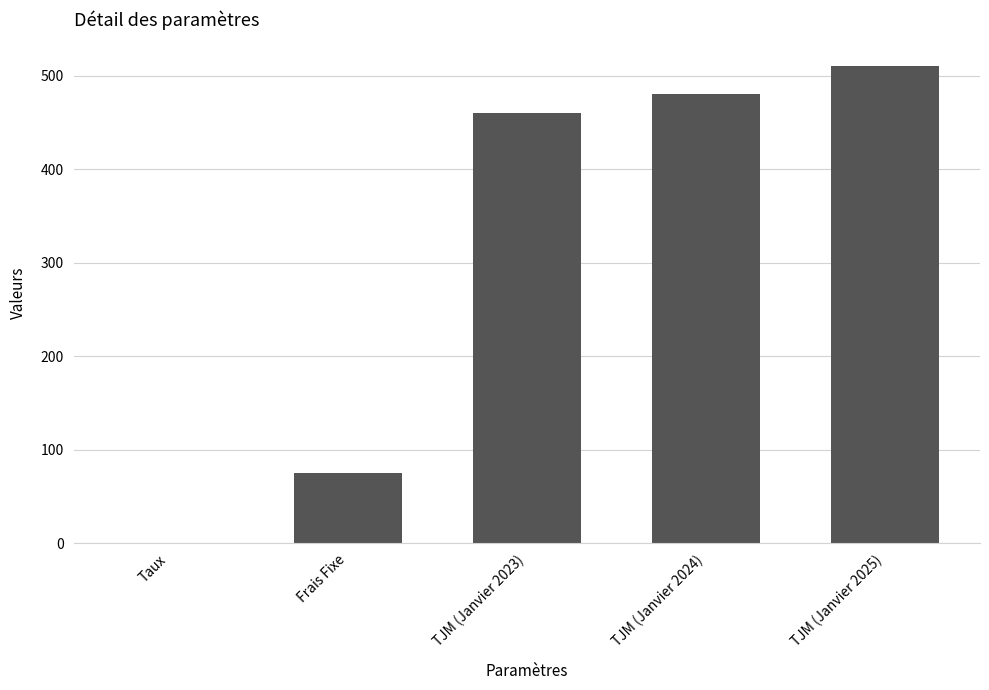

Reading right to left, what are all the values shown in this chart?

TJM (Janvier 2025)=510.0	TJM (Janvier 2024)=480.0	TJM (Janvier 2023)=460.0	Frais Fixe=75.0	Taux=0.1